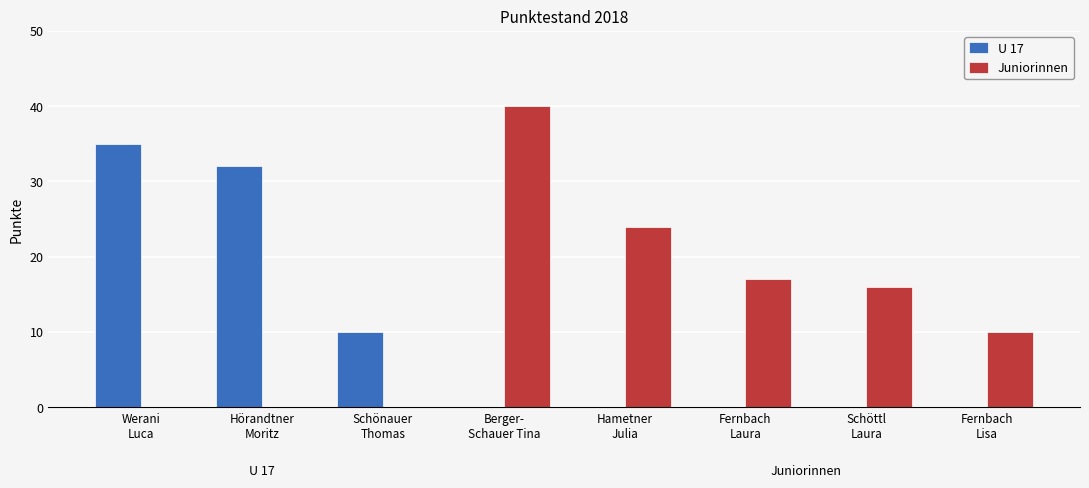

Where is Juniorinnen nearest to the value 20?

Fernbach
Laura